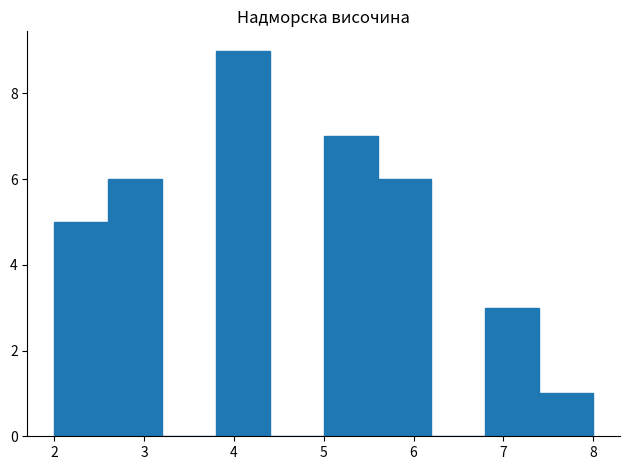

Reading left to right, transcribe this chart: for each bar, give the range it covers on the x-axis and its height. The values are not printed on the chart, so give them approximately, as read against the axis.

2.0 to 2.6: 5
2.6 to 3.2: 6
3.2 to 3.8: 0
3.8 to 4.4: 9
4.4 to 5.0: 0
5.0 to 5.6: 7
5.6 to 6.2: 6
6.2 to 6.8: 0
6.8 to 7.4: 3
7.4 to 8.0: 1